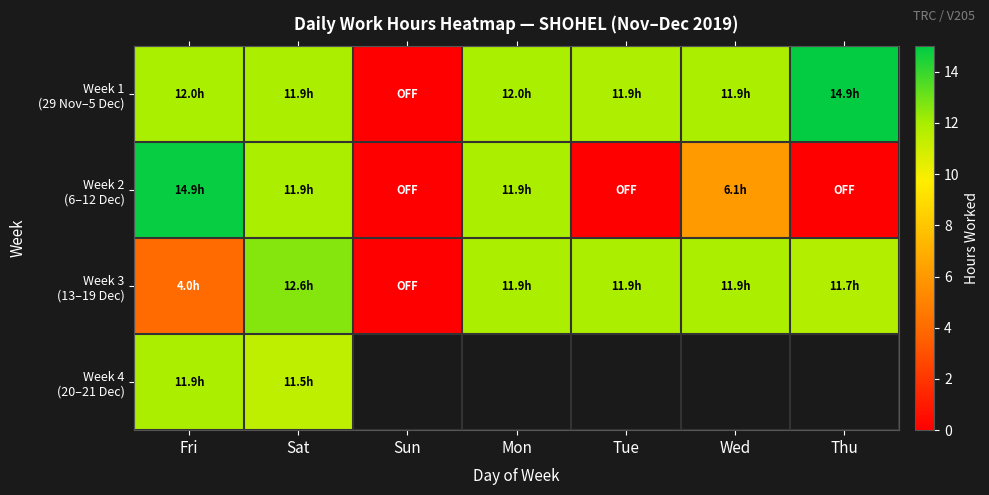

Which series has the largest total across all categories?

Week 1 (29 Nov–5 Dec)